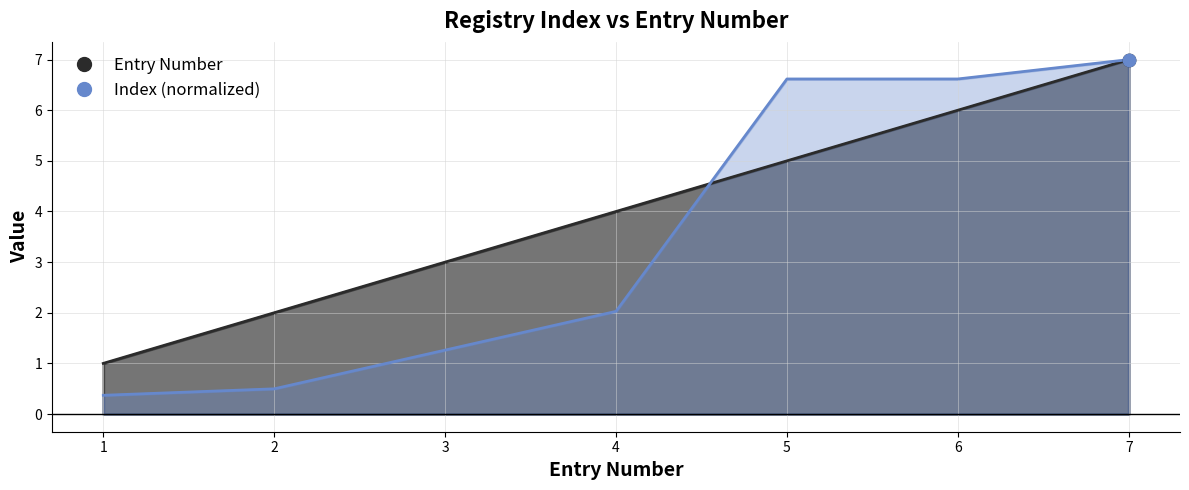

Which series has the largest total across all categories?

Entry Number